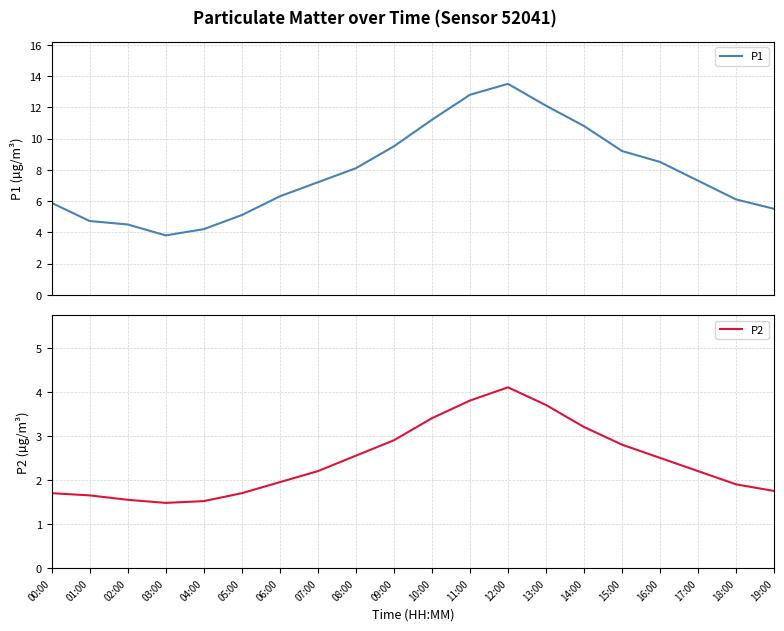

Where is P2 nearest to the value 2?

06:00